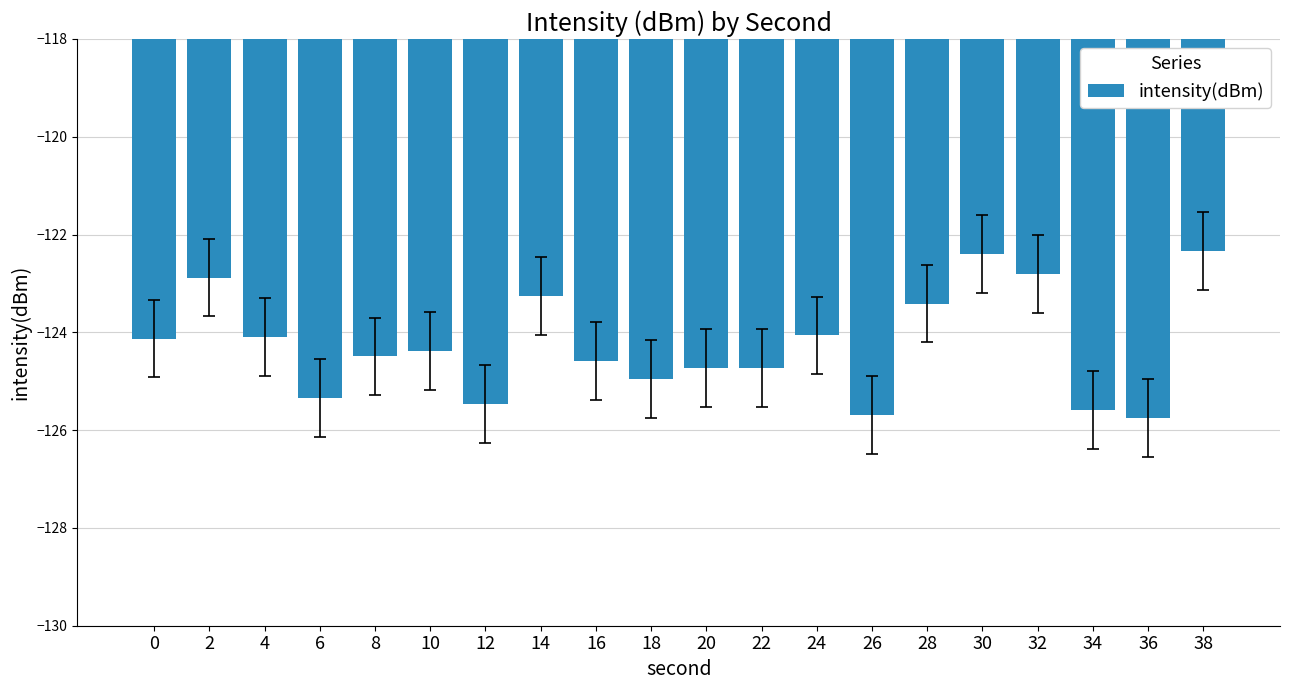

What is the difference between the second highest and minimum values?

3.3